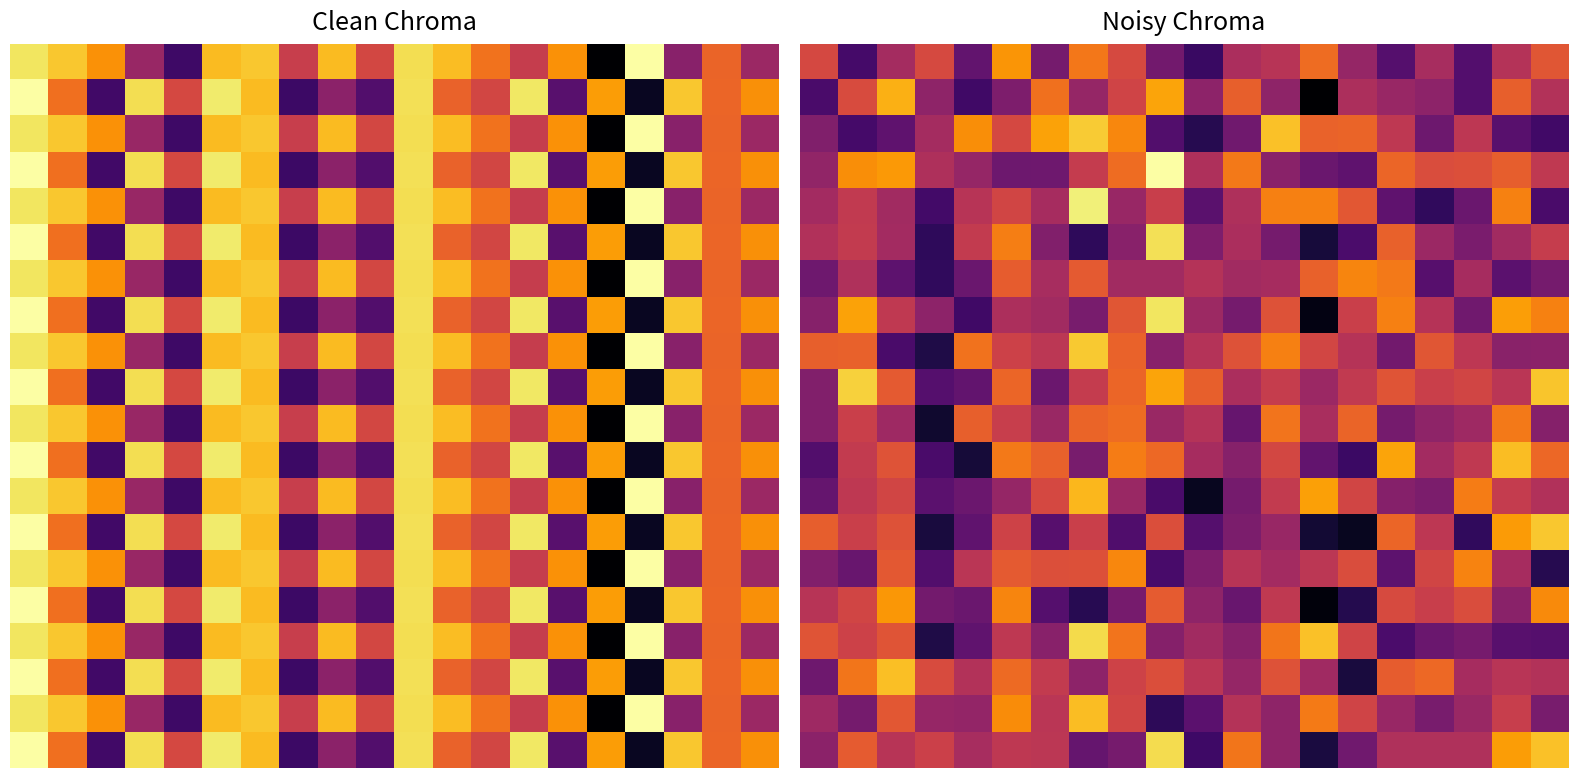

Which has a higher value, 18 or 15?

18